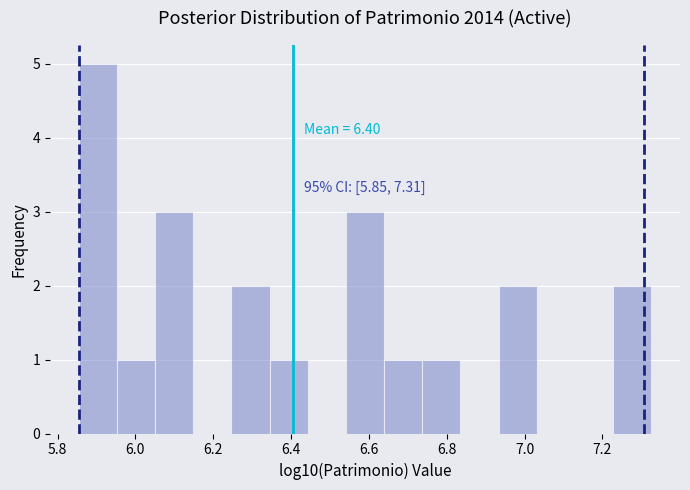

Over which range of the x-axis is the bar tallest?

5.86 to 5.96